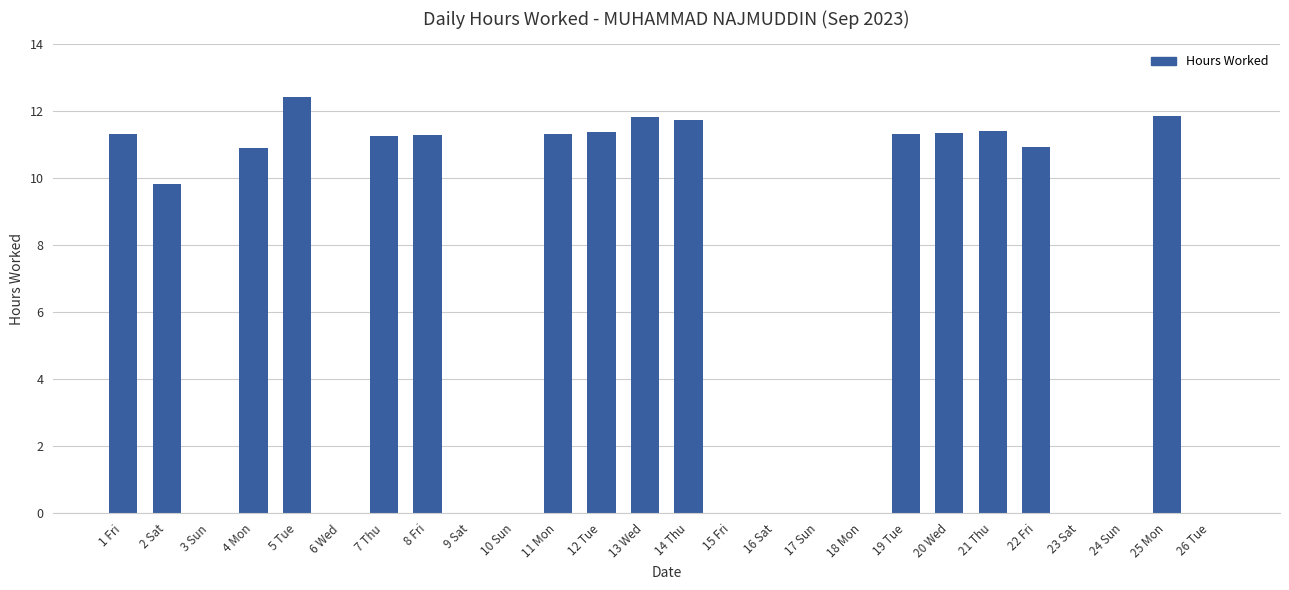

Is it true that the value at 17 Sun is 0.0?

True